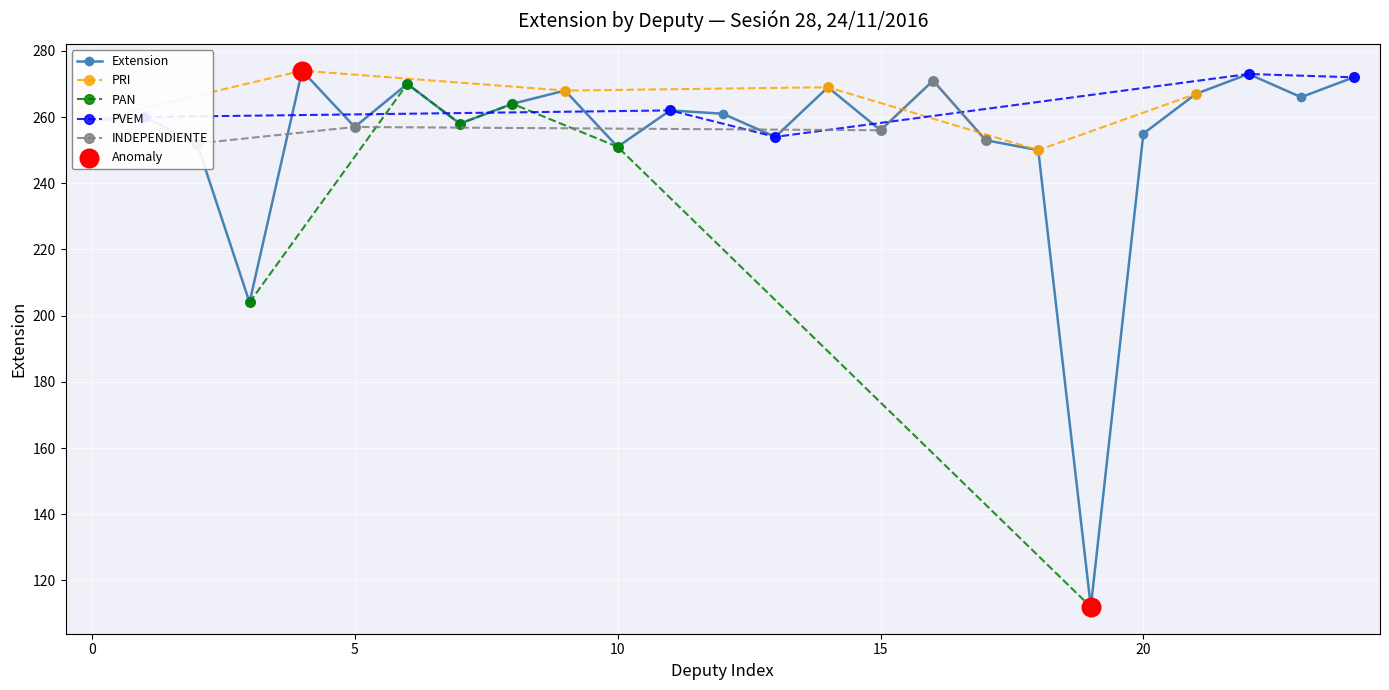

What is the change in value from José Carlos Toledo to Santy Montemayor?

+19